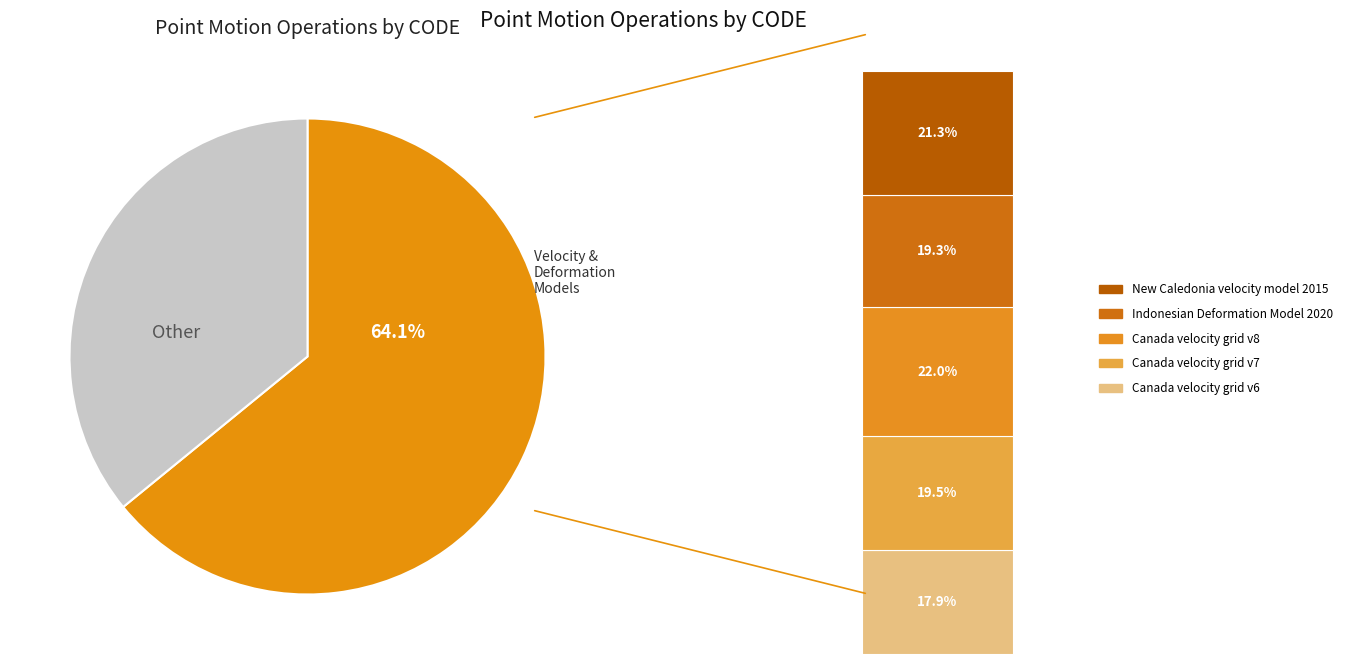

Does Indonesian Deformation Model 2020 account for over 50% of the chart?

No